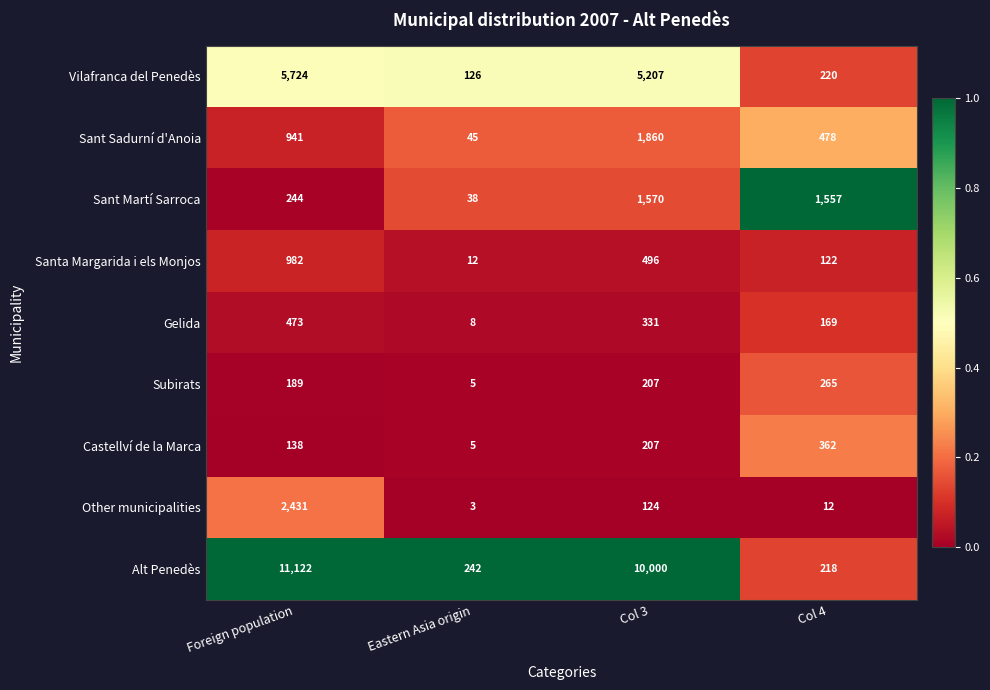

At which category does the chart reach its minimum across all series?

Eastern Asia origin